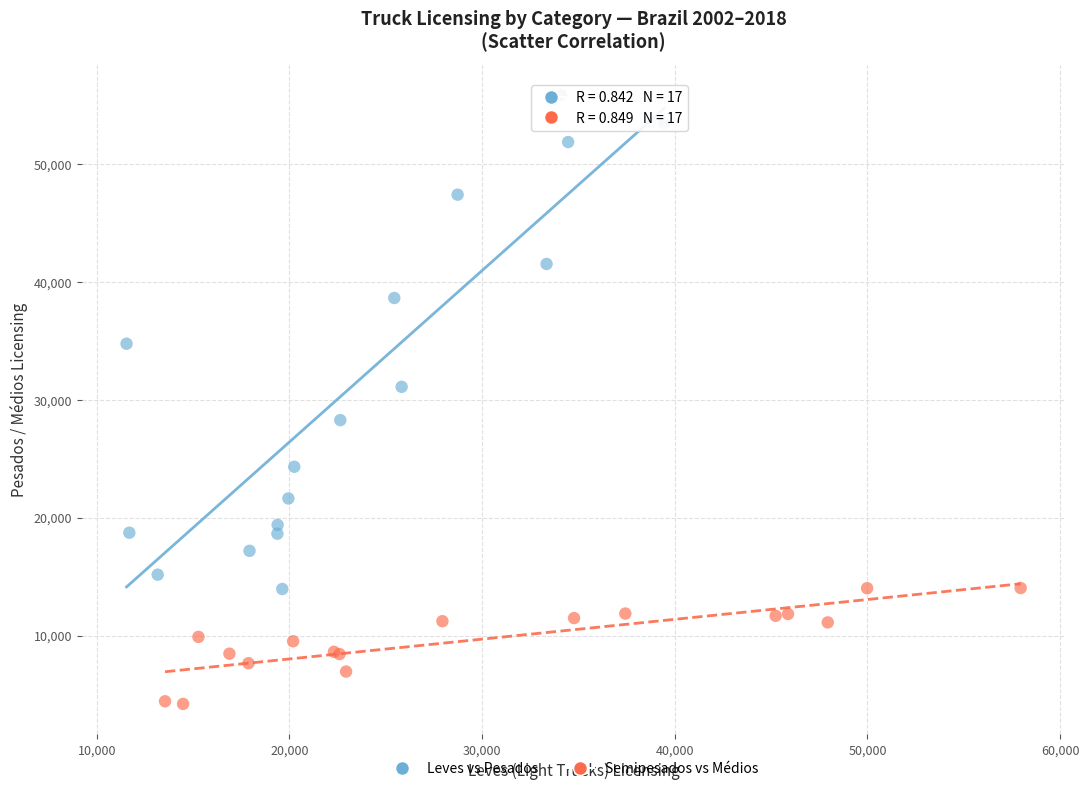

What are all the series names shown in the legend?

Leves vs Pesados, Semipesados vs Médios